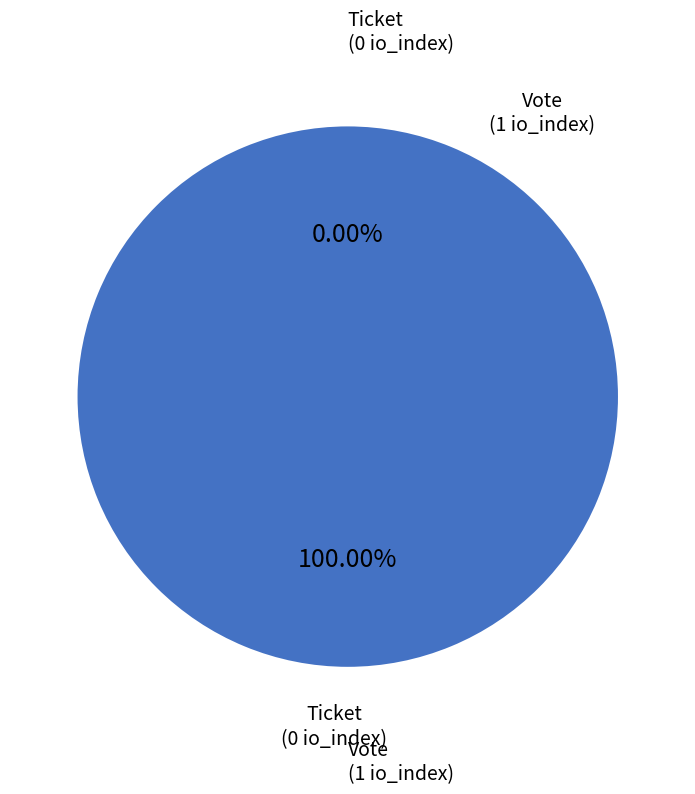

To the nearest percent, what is the combined percentage of Vote (io_index=1) and Ticket (io_index=0)?

100%